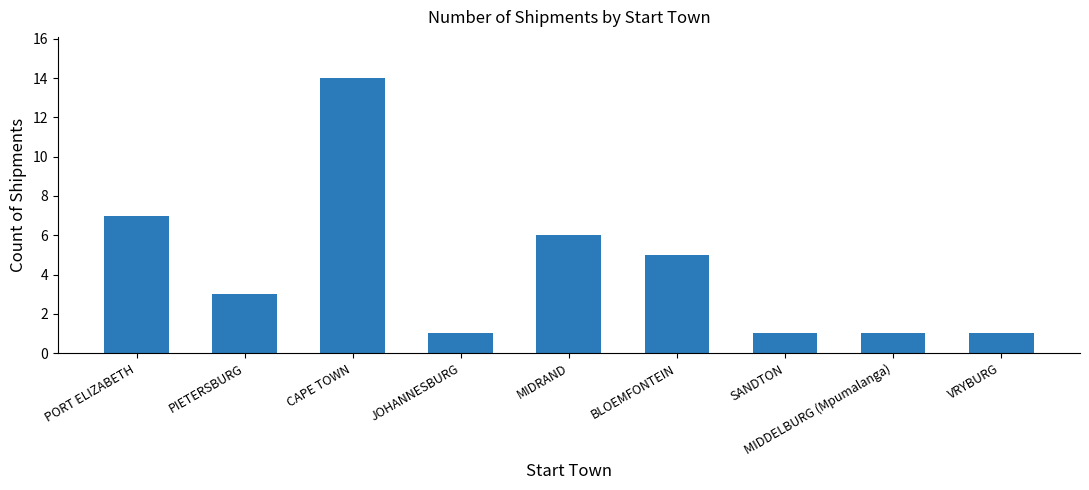

What is the label of the 6th bar from the right?

JOHANNESBURG